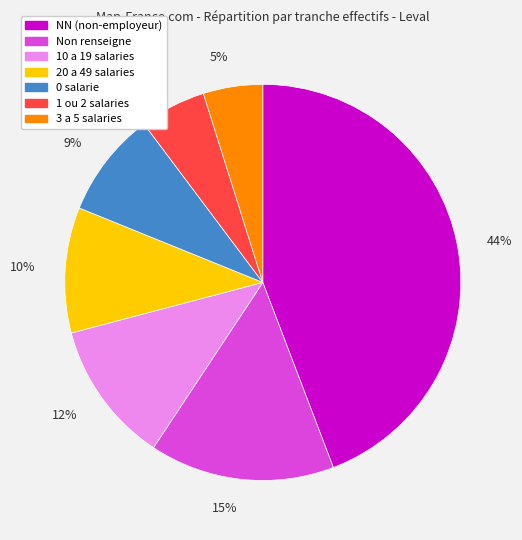

Does any single category account for the majority?

No